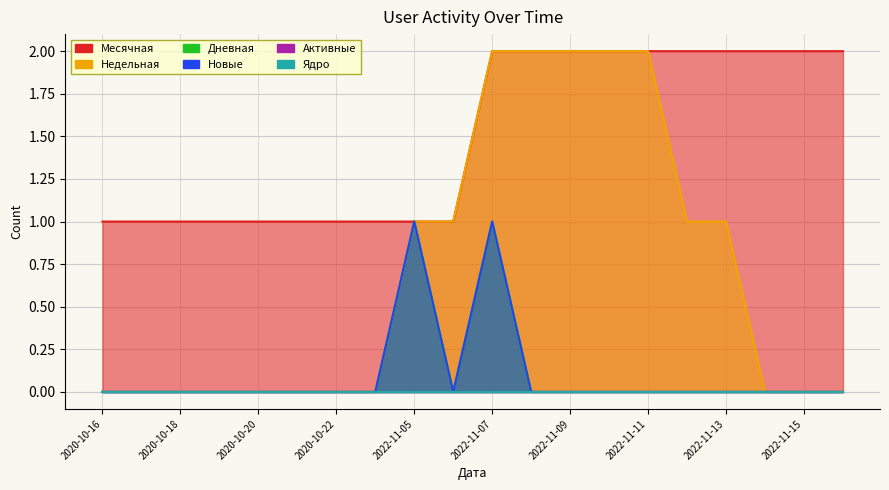

Which series has the largest range (max minus min)?

Недельная